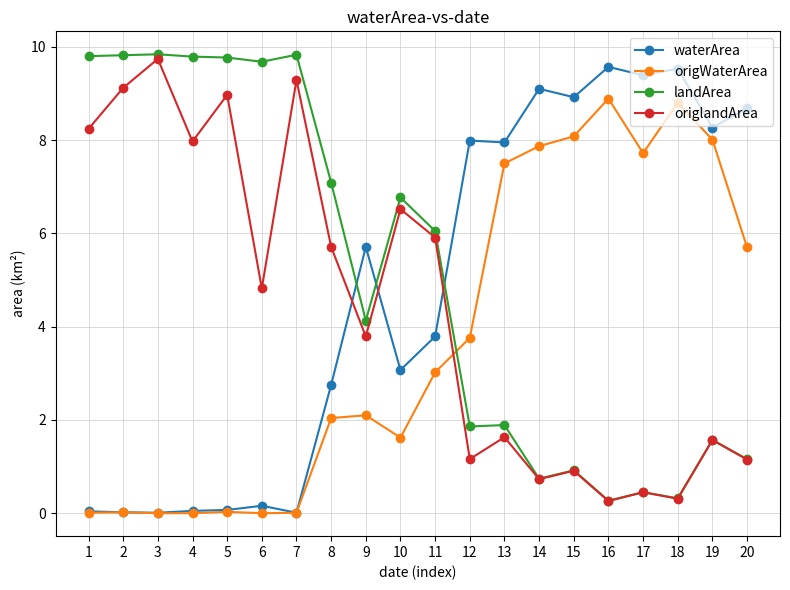

What is the difference between the origWaterArea values at 15 and 2?

8.1